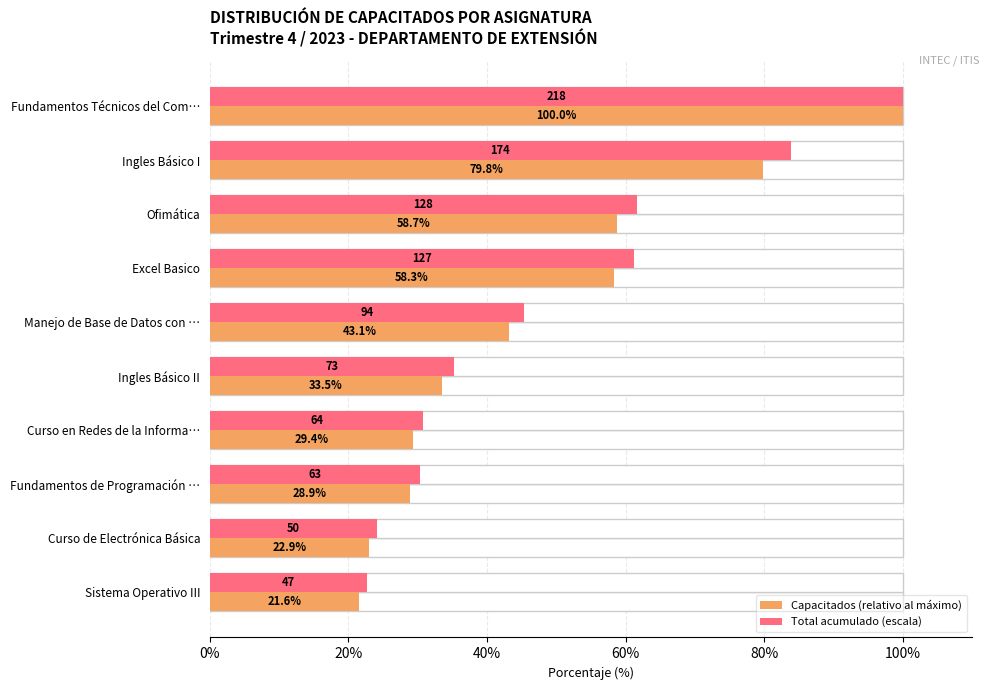

What is the difference between the maximum and minimum values in the Total acumulado (escala) series?

77.4